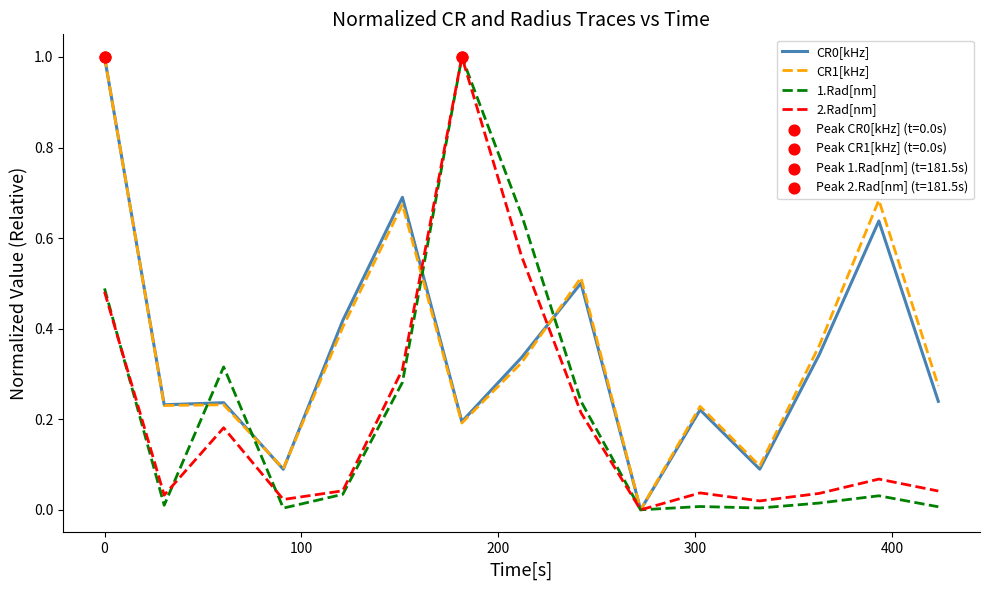

What is the maximum value shown in the chart?

1.0